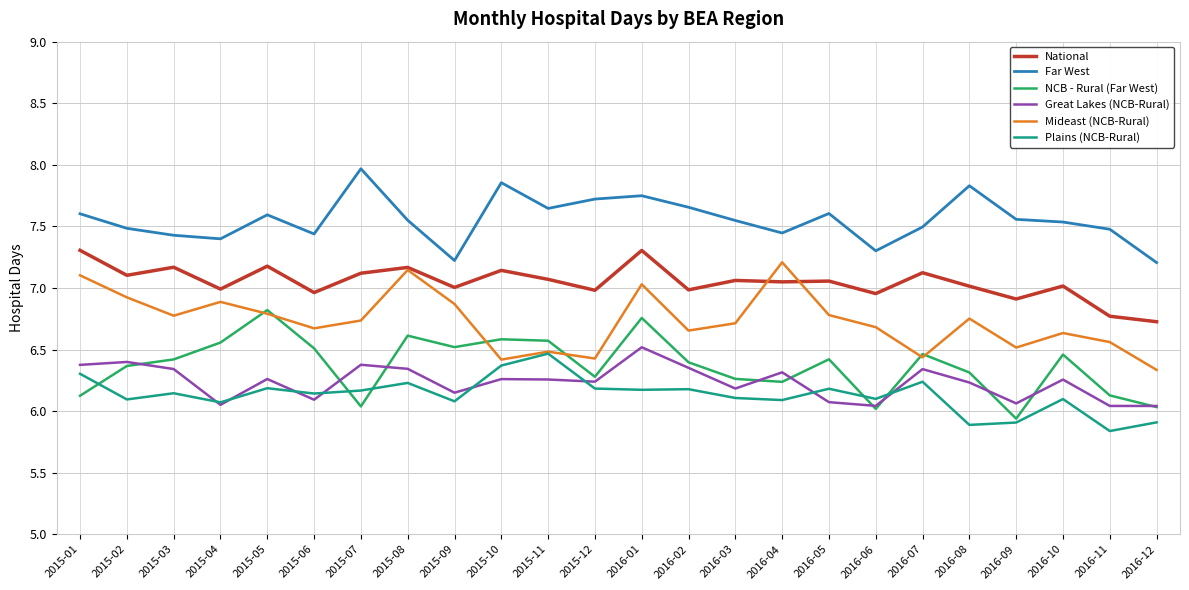

At which category is the sum across all series the highest?

2016-01